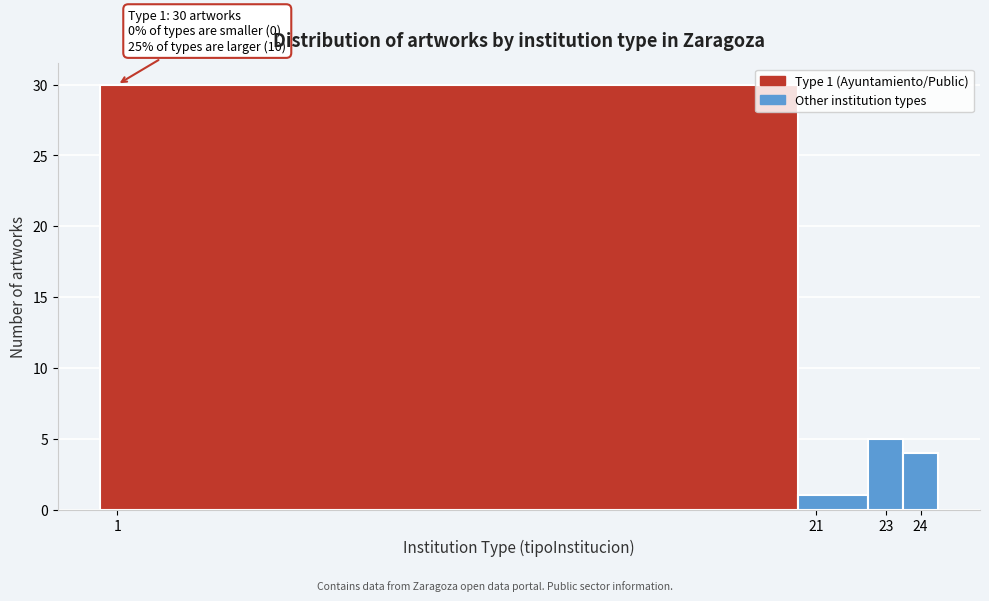

Over which range of the x-axis is the bar tallest?

0.5 to 20.5